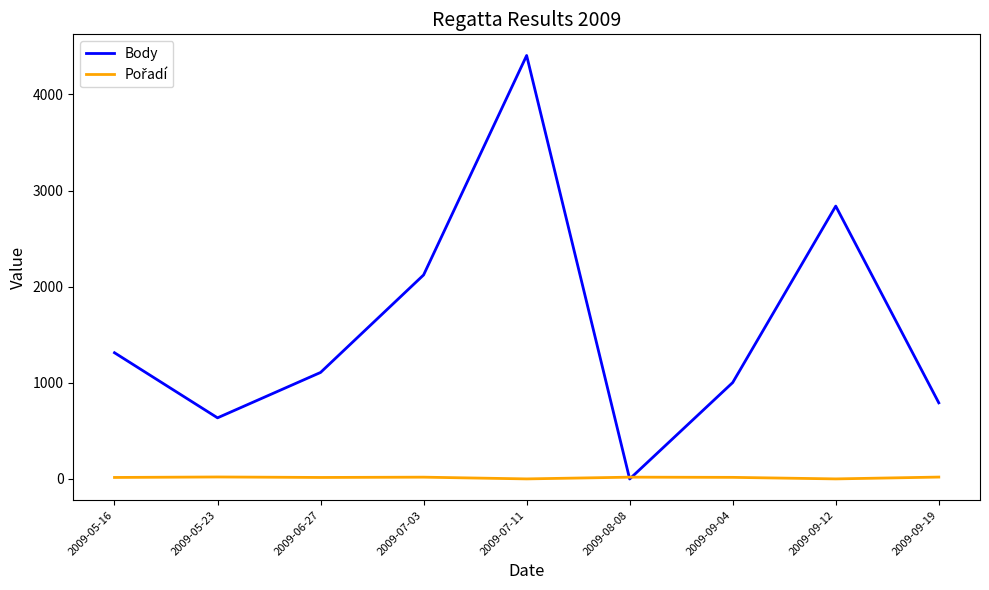

Which series has the largest total across all categories?

Body